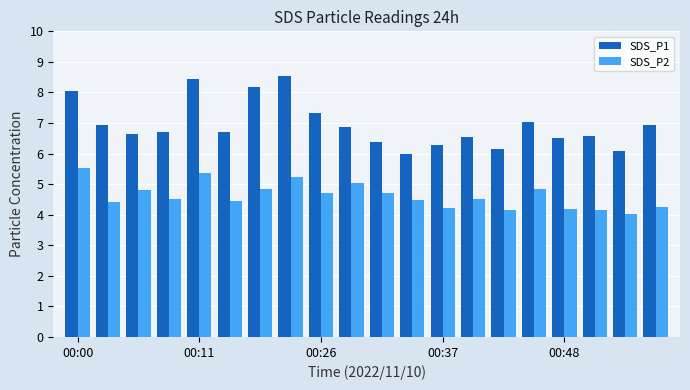

Which series has the widest spread of values?

SDS_P1